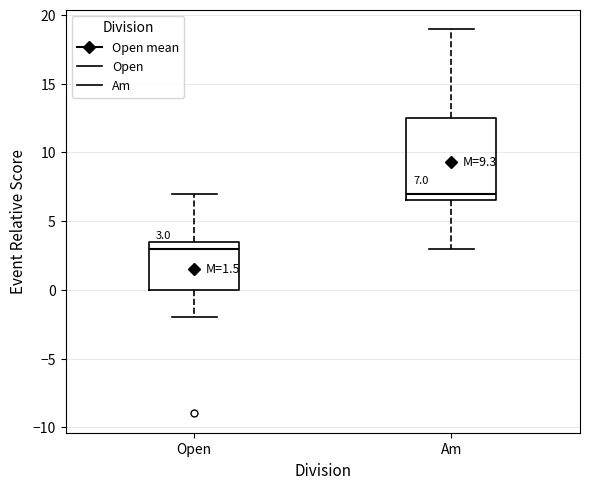

Comparing the boxes themselves (not the whiskers), which one is the tallest?

Am